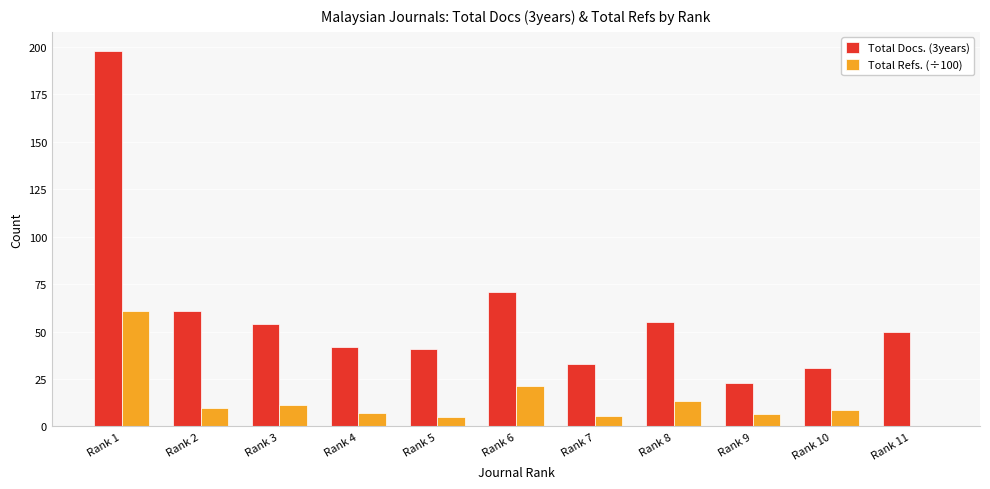

Is the value of Total Refs. (÷100) at Rank 3 greater than the value of Total Docs. (3years) at Rank 5?

No